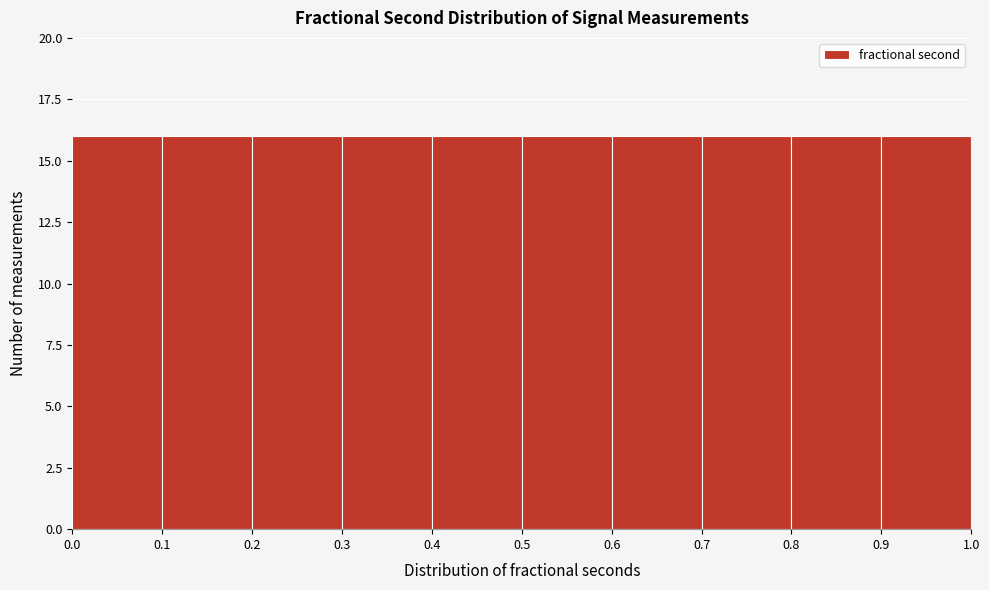

Reading left to right, transcribe this chart: for each bar, give the range it covers on the x-axis and its height. The values are not printed on the chart, so give them approximately, as read against the axis.

0.0 to 0.1: 16
0.1 to 0.2: 16
0.2 to 0.3: 16
0.3 to 0.4: 16
0.4 to 0.5: 16
0.5 to 0.6: 16
0.6 to 0.7: 16
0.7 to 0.8: 16
0.8 to 0.9: 16
0.9 to 1.0: 16